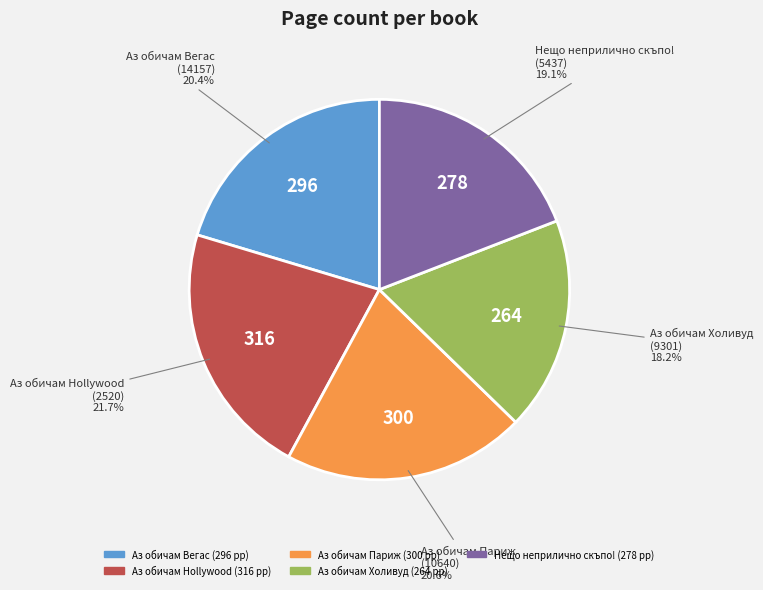

Does any single category account for the majority?

No